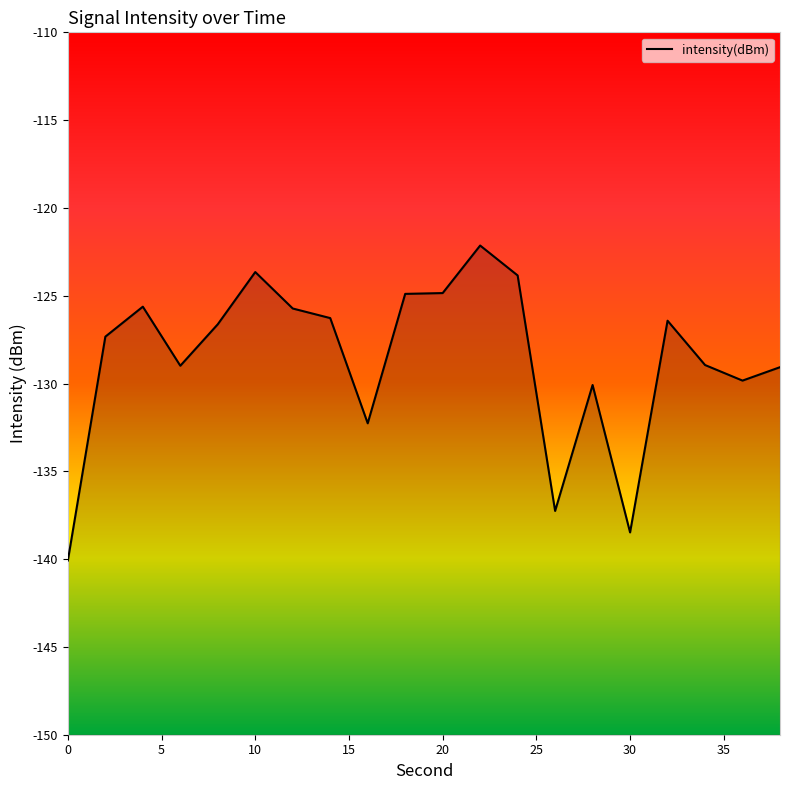

How many series are shown in this chart?

1